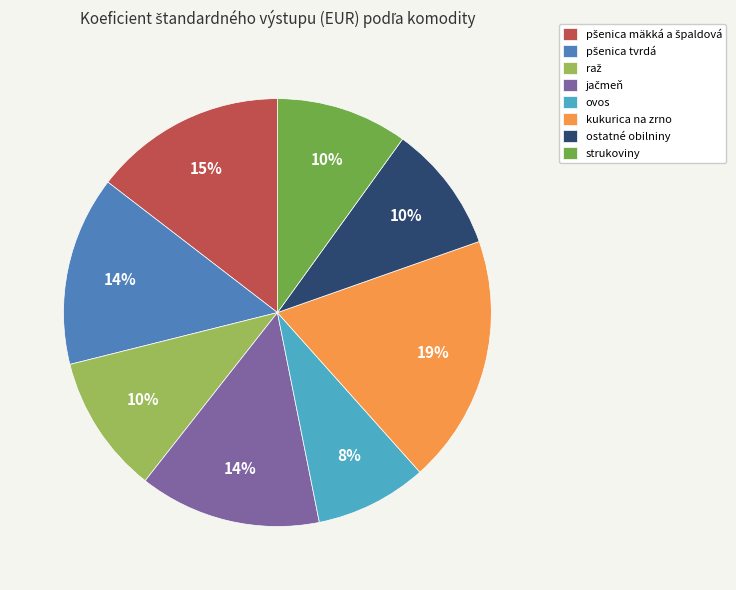

True or false: kukurica na zrno accounts for 19% of the total.

True